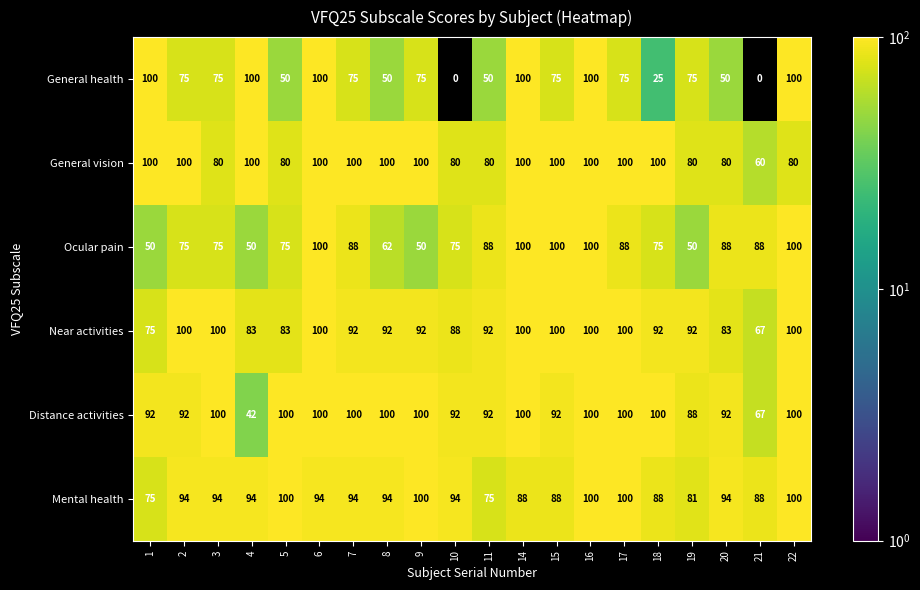

Which series has the largest total across all categories?

Distance activities